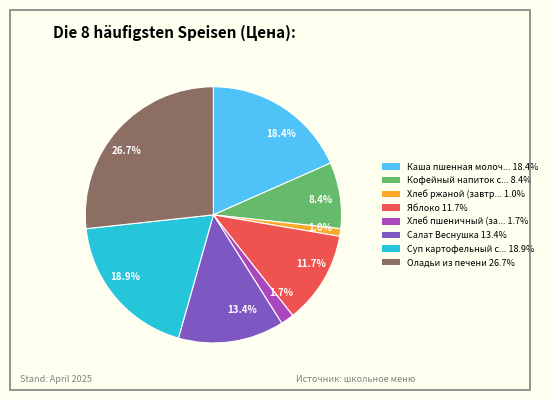

What is the ratio of the value at 18.9% to the value at 18.4%?

1.0